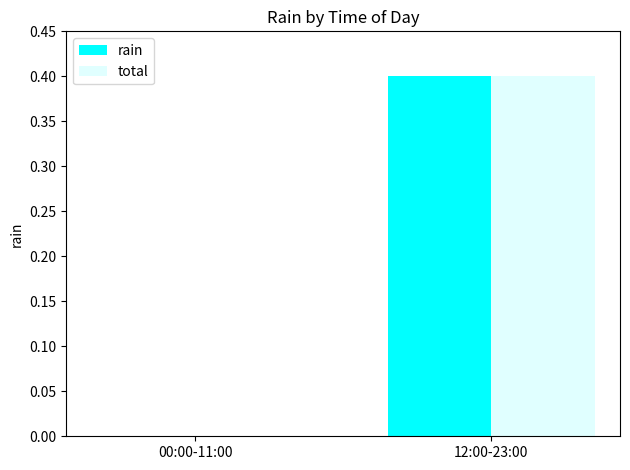

At which label does total reach its peak?

12:00-23:00